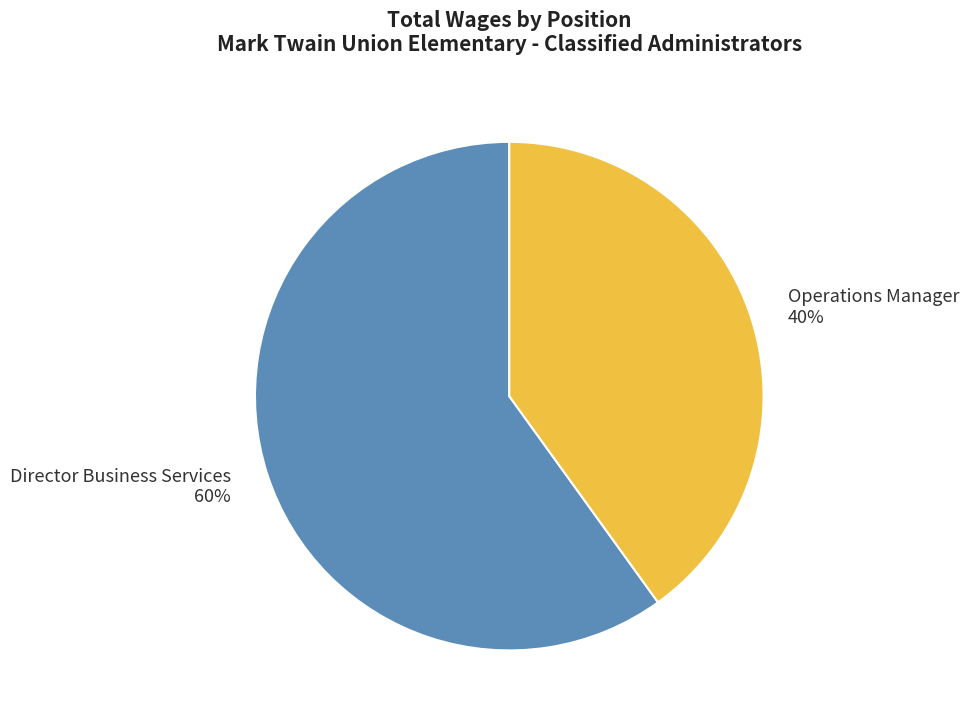

To the nearest percent, what is the difference between the largest and smallest slice percentages?

20%